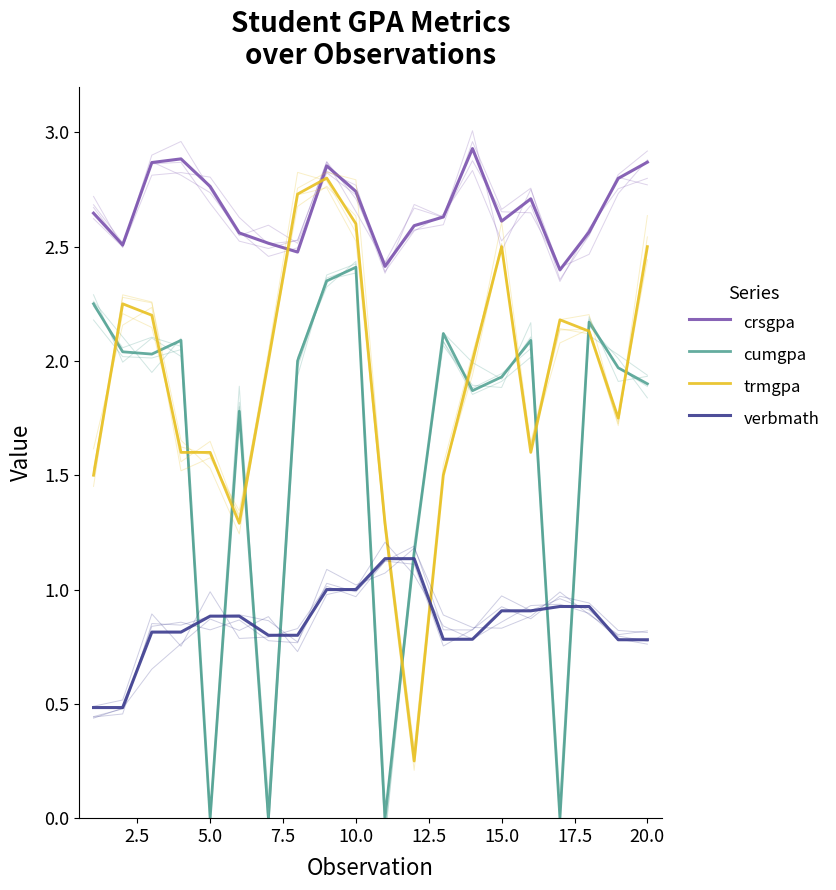

List the series in order of their peak value, lowest first.

verbmath, cumgpa, trmgpa, crsgpa